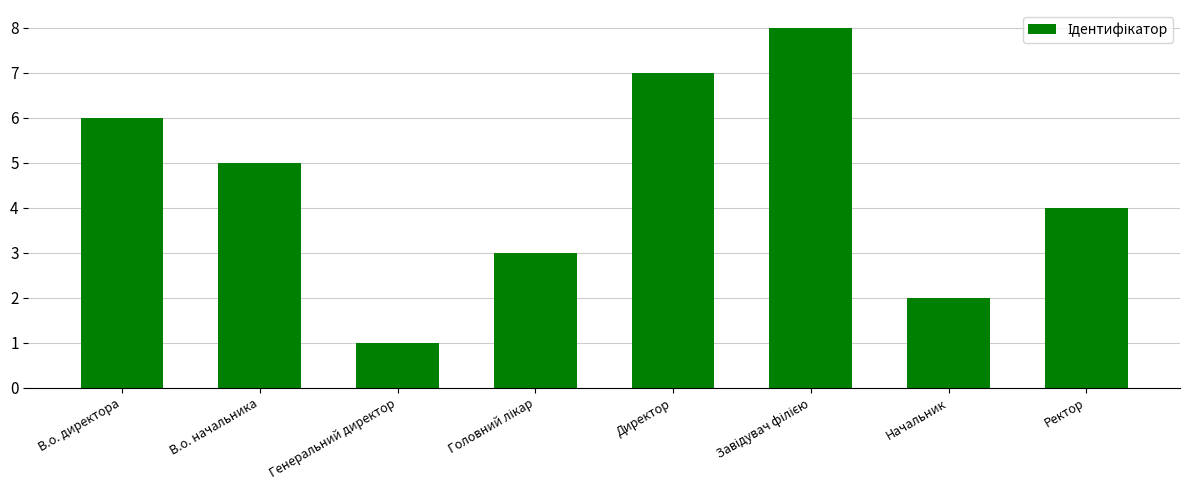

What is the label of the 4th bar from the right?

Директор